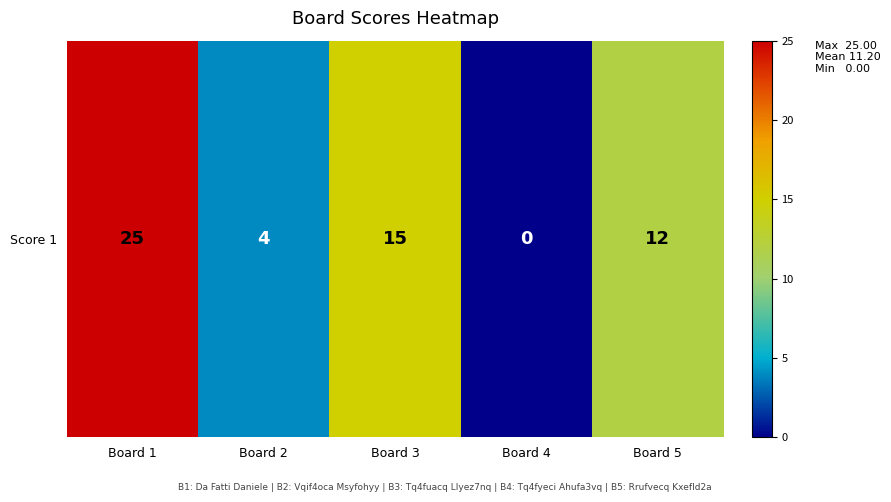

Reading left to right, extract all data points from this chart.

25	4	15	0	12